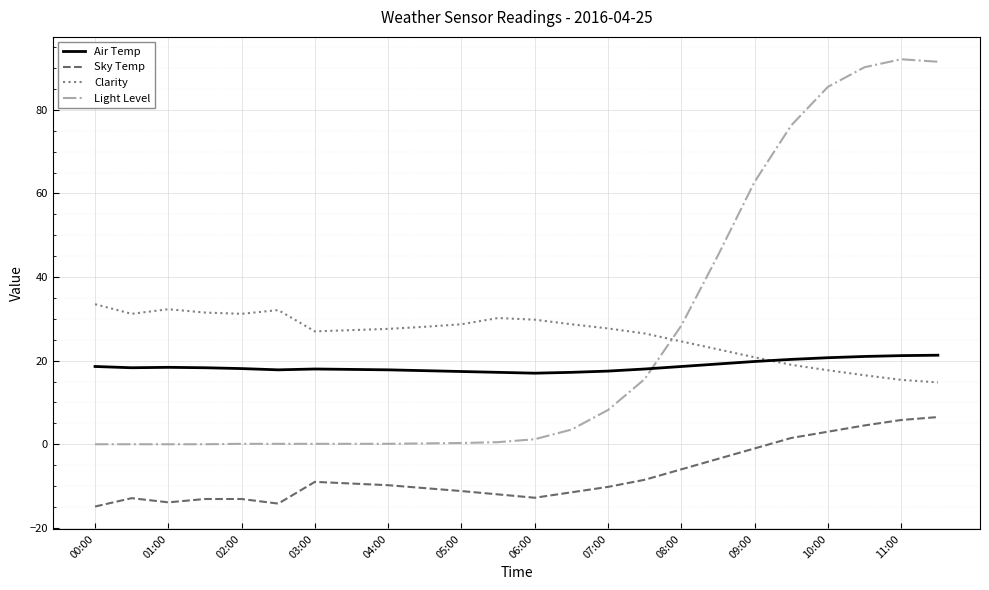

Rank the series by their maximum value, from lowest to highest.

Sky Temp, Air Temp, Clarity, Light Level